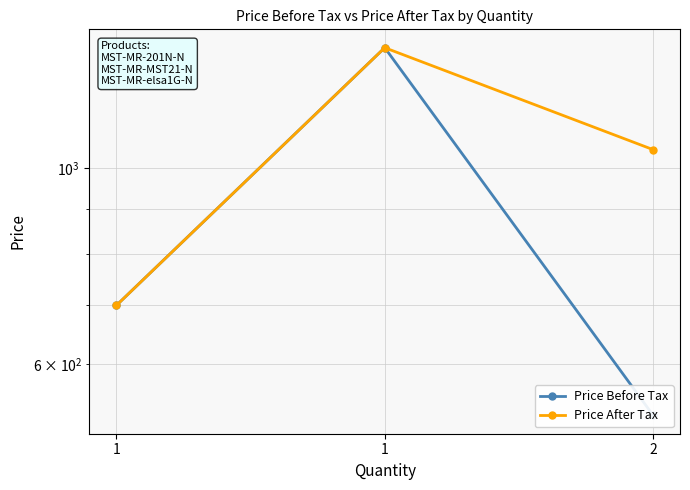

How many lines are shown in the chart?

2